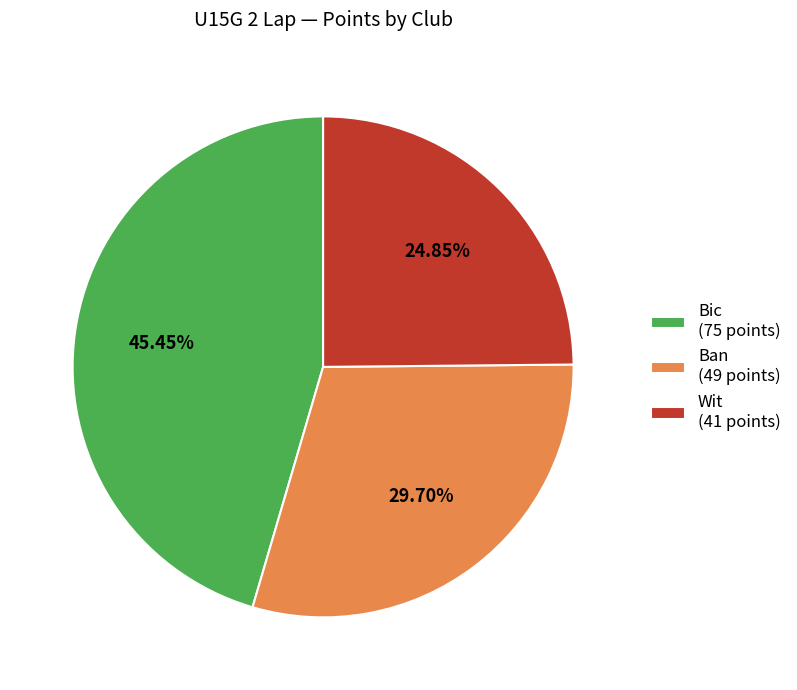

Is there any slice that represents more than half of the pie?

No